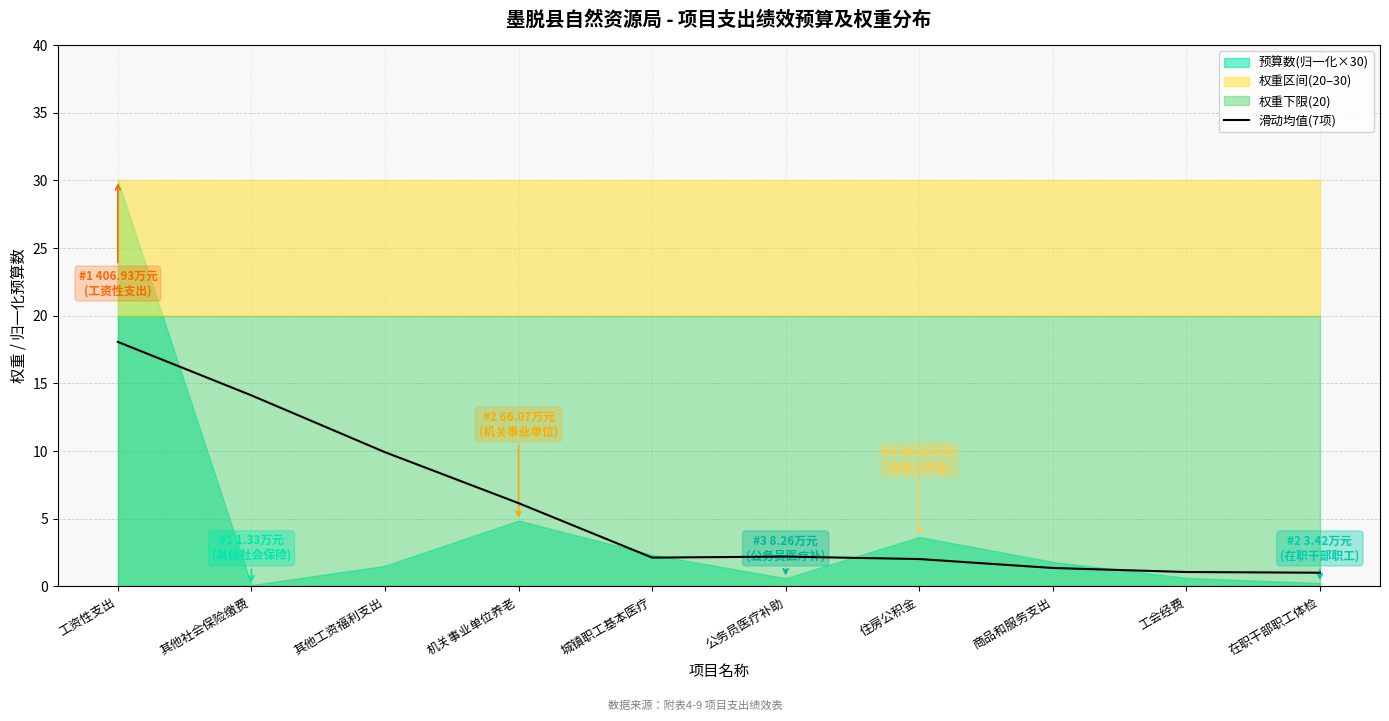

What is the label of the 3rd point from the left?

其他工资福利支出